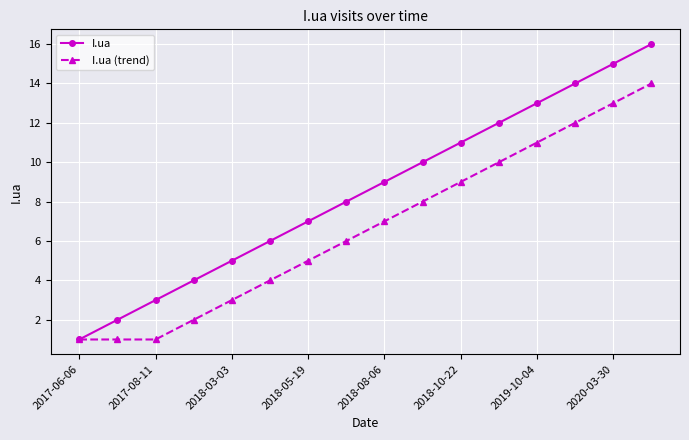

What is the sum of all I.ua values?

136